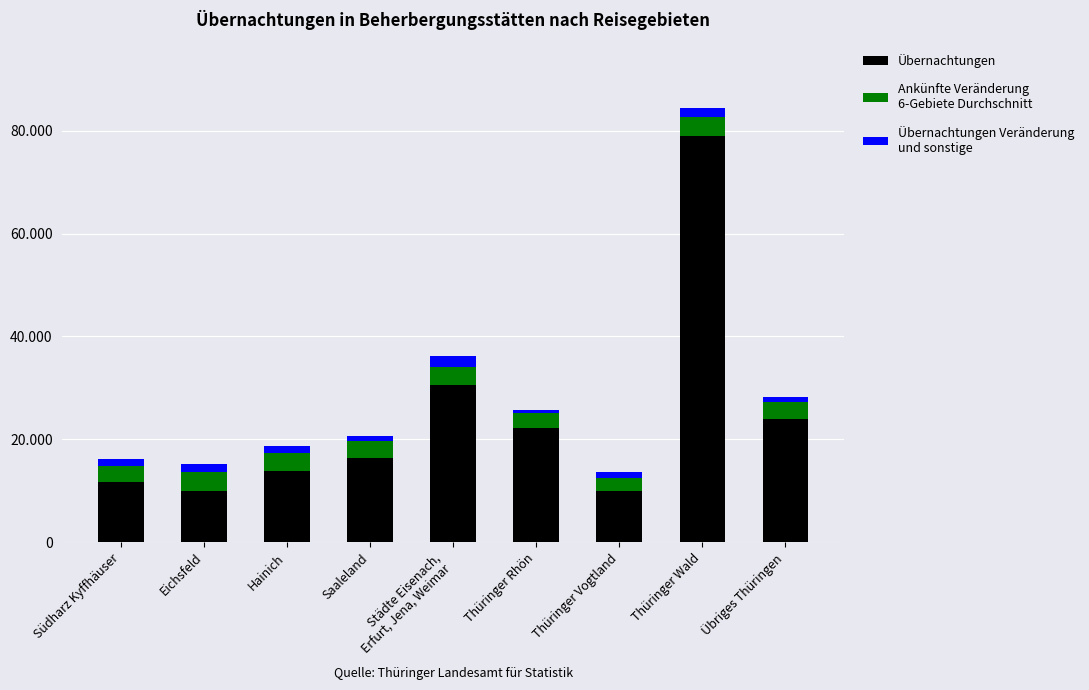

Is it true that Übernachtungen equals 23887.0 at Übriges Thüringen?

True